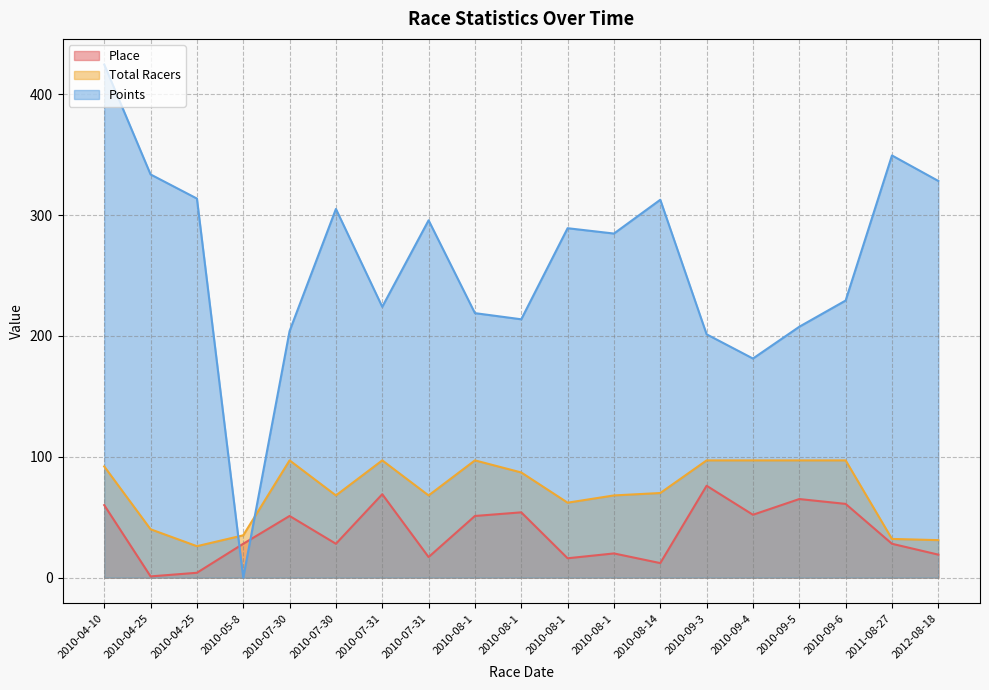

At which category is the sum across all series the highest?

2010-04-10